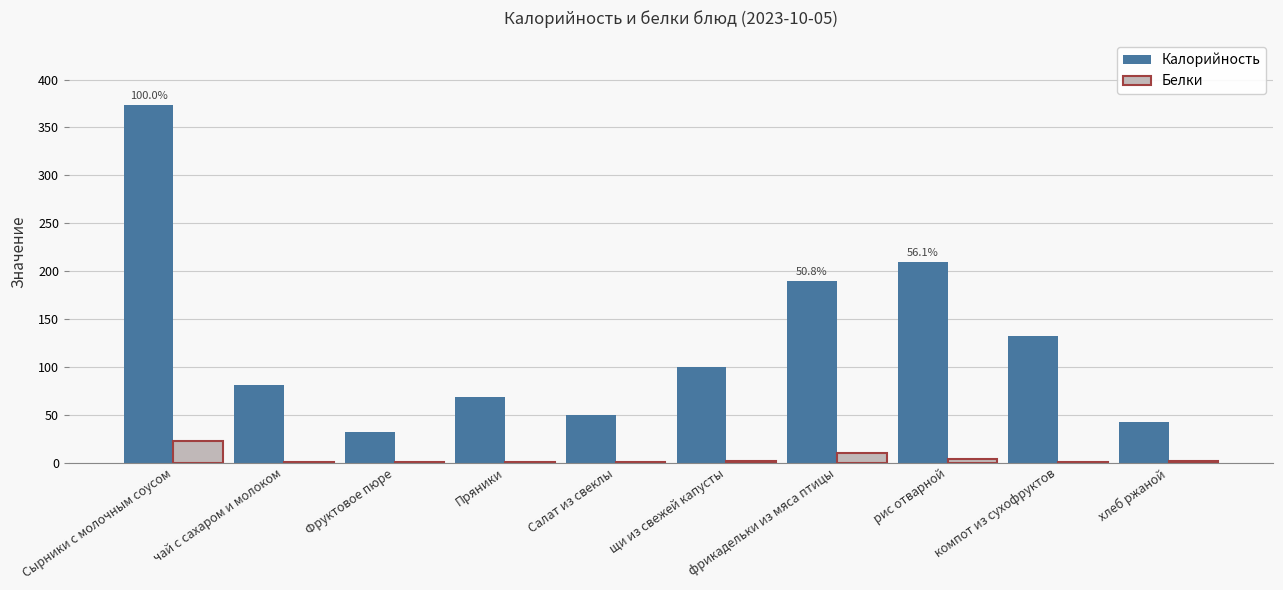

Which series changed the most between Сырники с молочным соусом and Фруктовое пюре?

Калорийность